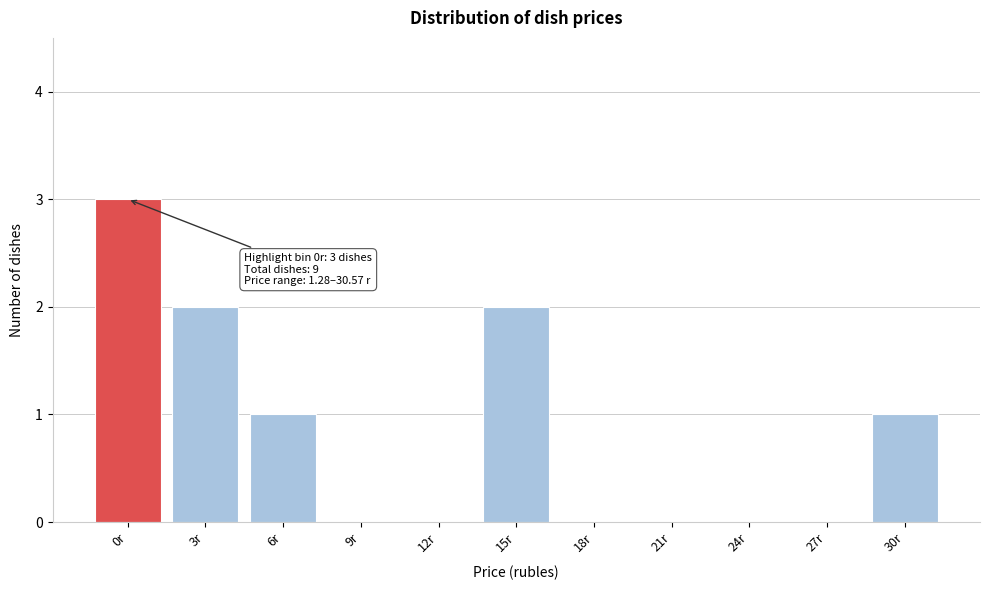

Reading right to left, extract all data points from this chart.

30r=1	27r=0	24r=0	21r=0	18r=0	15r=2	12r=0	9r=0	6r=1	3r=2	0r=3